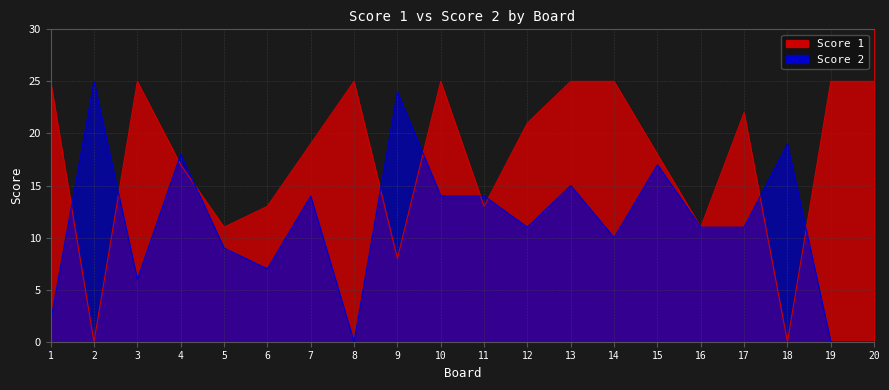

Reading left to right, what are all the values shown in this chart?

Score 1: 1=25	2=0	3=25	4=17	5=11	6=13	7=19	8=25	9=8	10=25	11=13	12=21	13=25	14=25	15=18	16=11	17=22	18=0	19=25	20=25
Score 2: 1=2	2=25	3=6	4=18	5=9	6=7	7=14	8=0	9=24	10=14	11=14	12=11	13=15	14=10	15=17	16=11	17=11	18=19	19=0	20=0